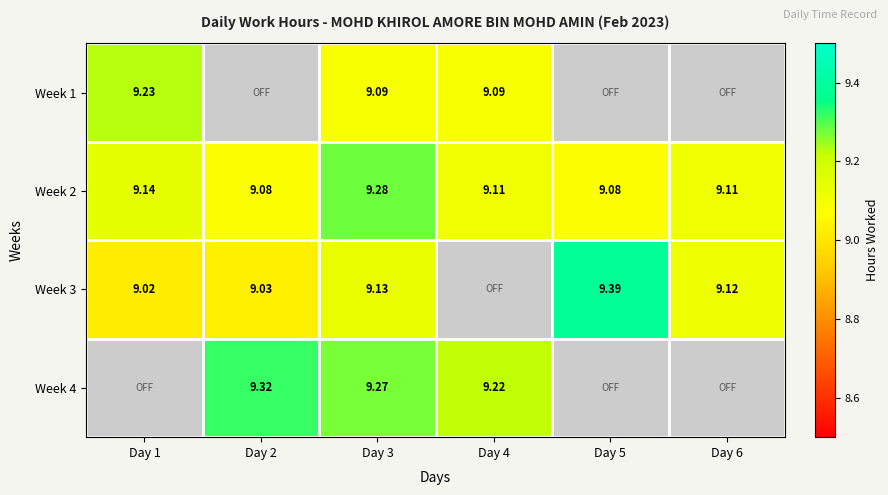

Is the value of Week 3 at Day 6 greater than the value of Week 2 at Day 4?

Yes